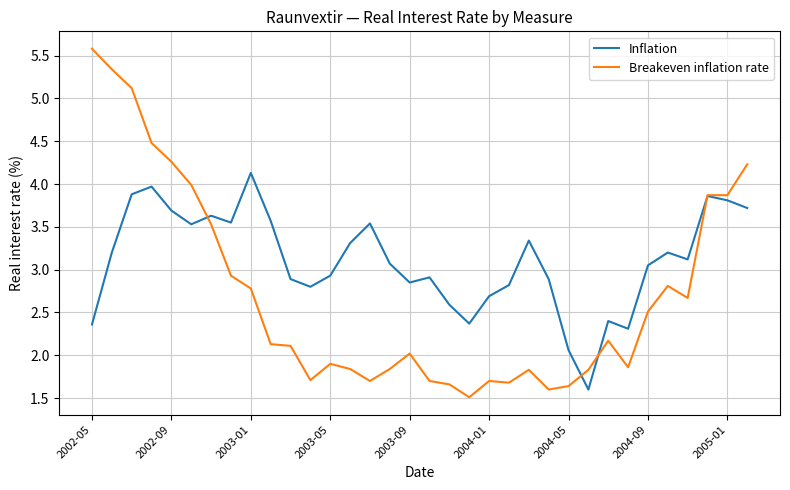

What is the maximum value for Inflation?

4.1